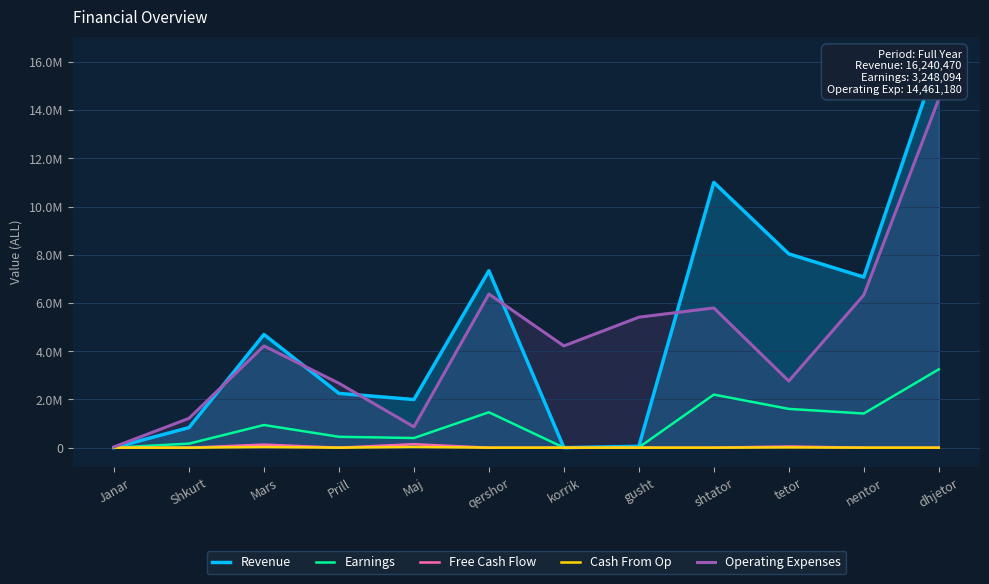

Where is the first local minimum for Free Cash Flow?

Prill